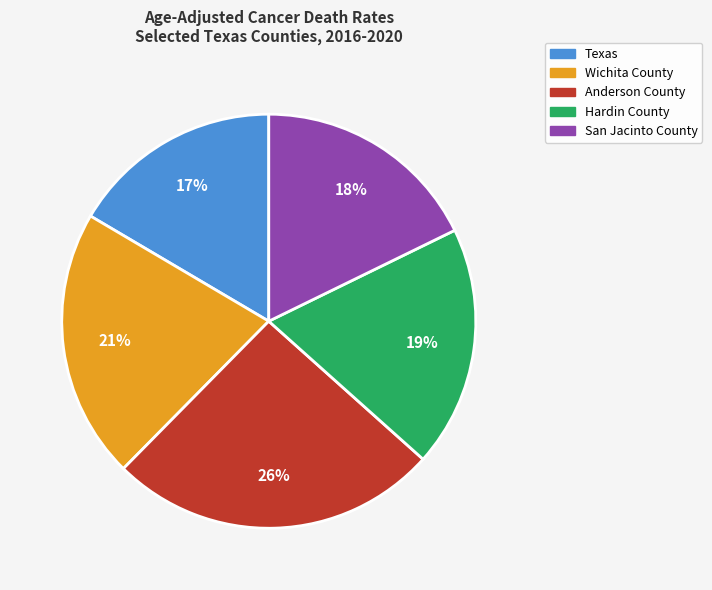

True or false: Texas accounts for 17% of the total.

True